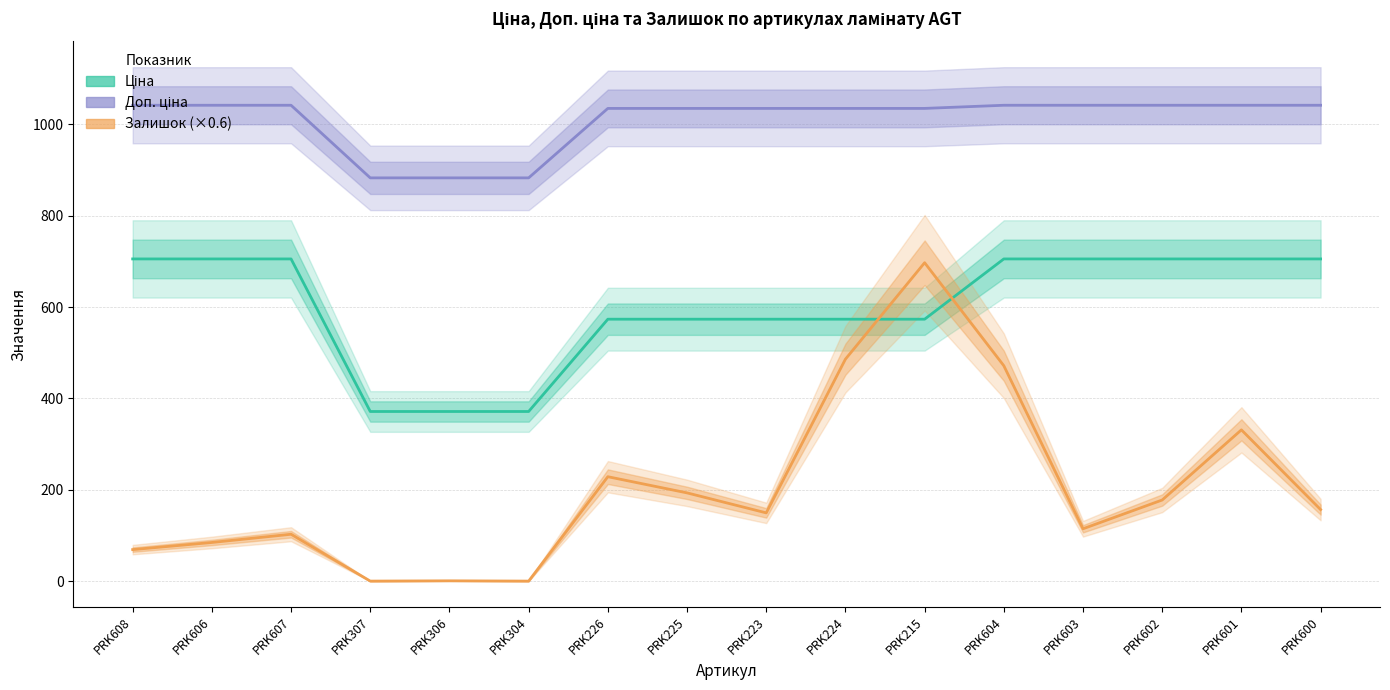

In Залишок (×0.6), how many points are lower than both neighbors (excluding endpoints)?

4